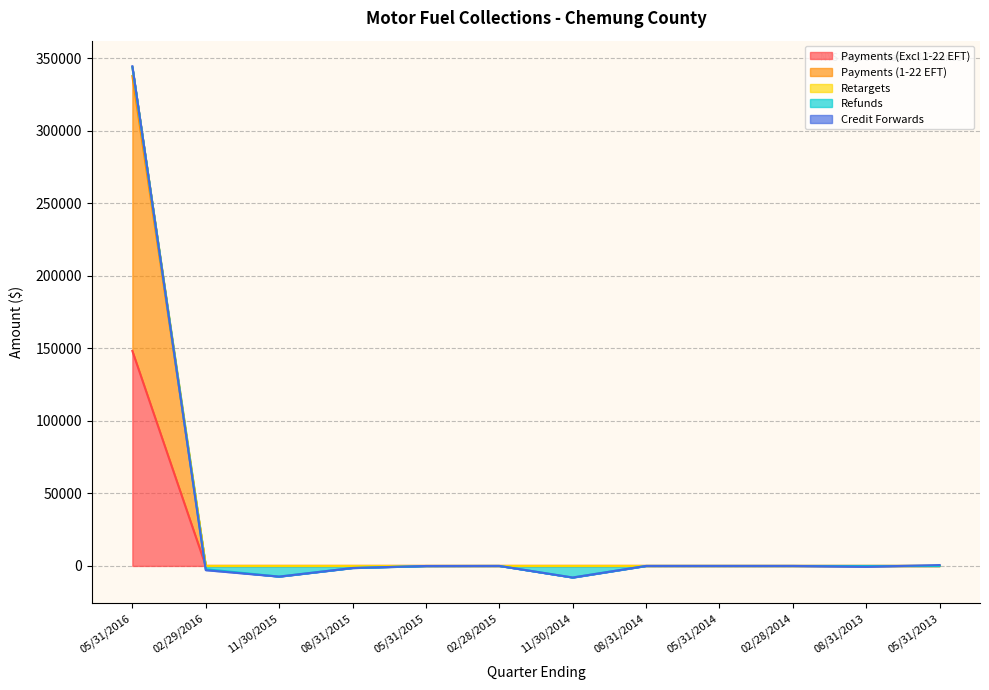

The value of Payments (1-22 EFT) at 02/28/2015 is 0.0. True or false?

True